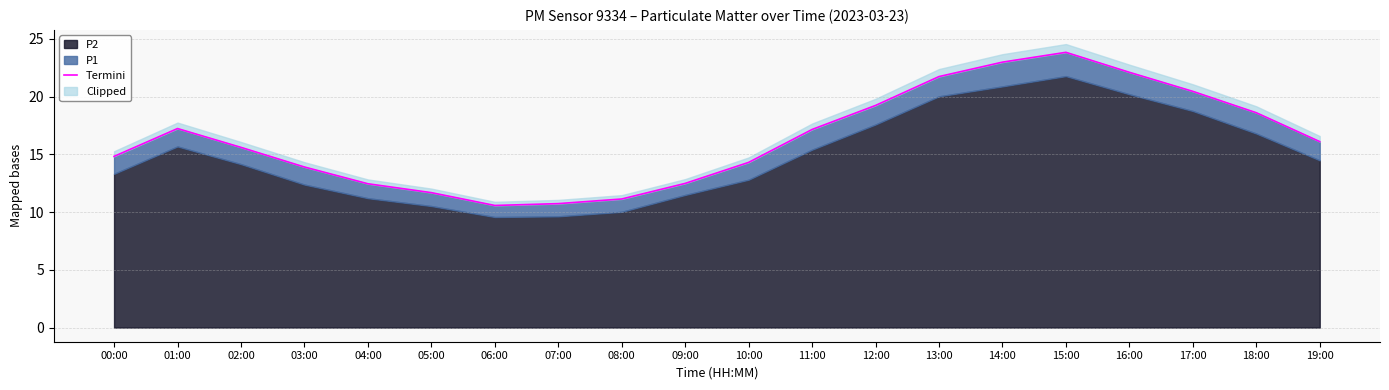

Reading left to right, list all the values displayed in this chart.

00:00=14.8	01:00=17.2	02:00=15.6	03:00=13.9	04:00=12.4	05:00=11.7	06:00=10.6	07:00=10.7	08:00=11.1	09:00=12.5	10:00=14.3	11:00=17.1	12:00=19.2	13:00=21.7	14:00=23.0	15:00=23.8	16:00=22.1	17:00=20.4	18:00=18.6	19:00=16.1